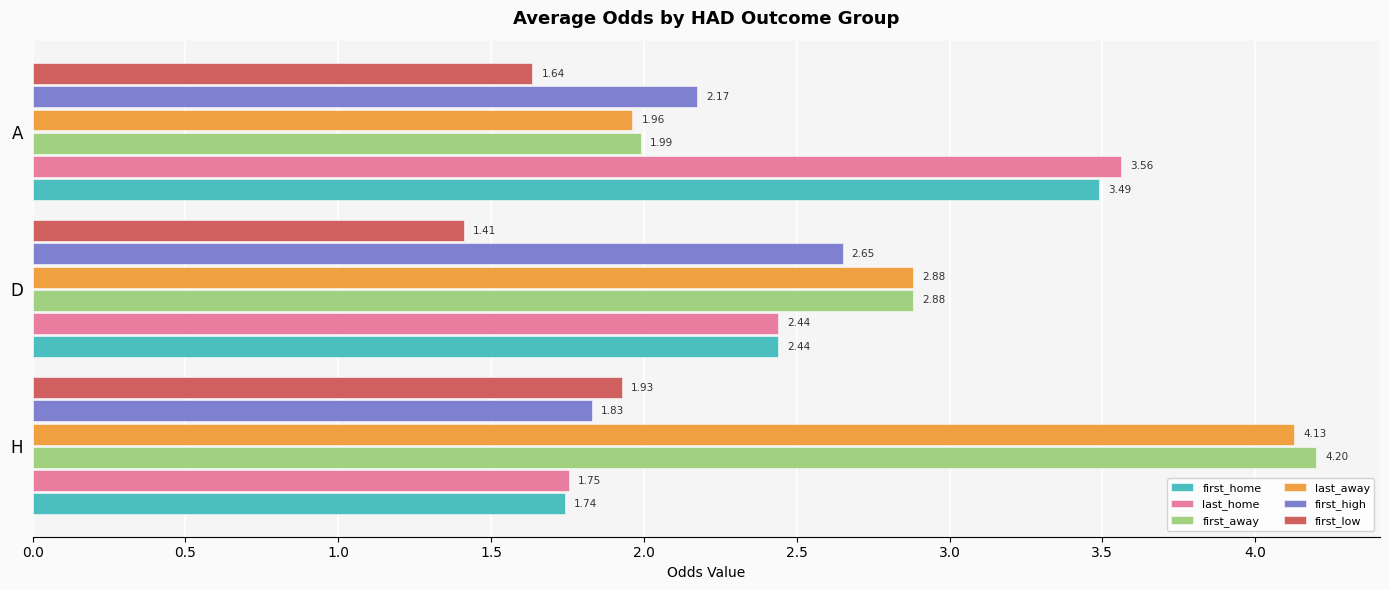

What is the sum of all last_away values?

9.0